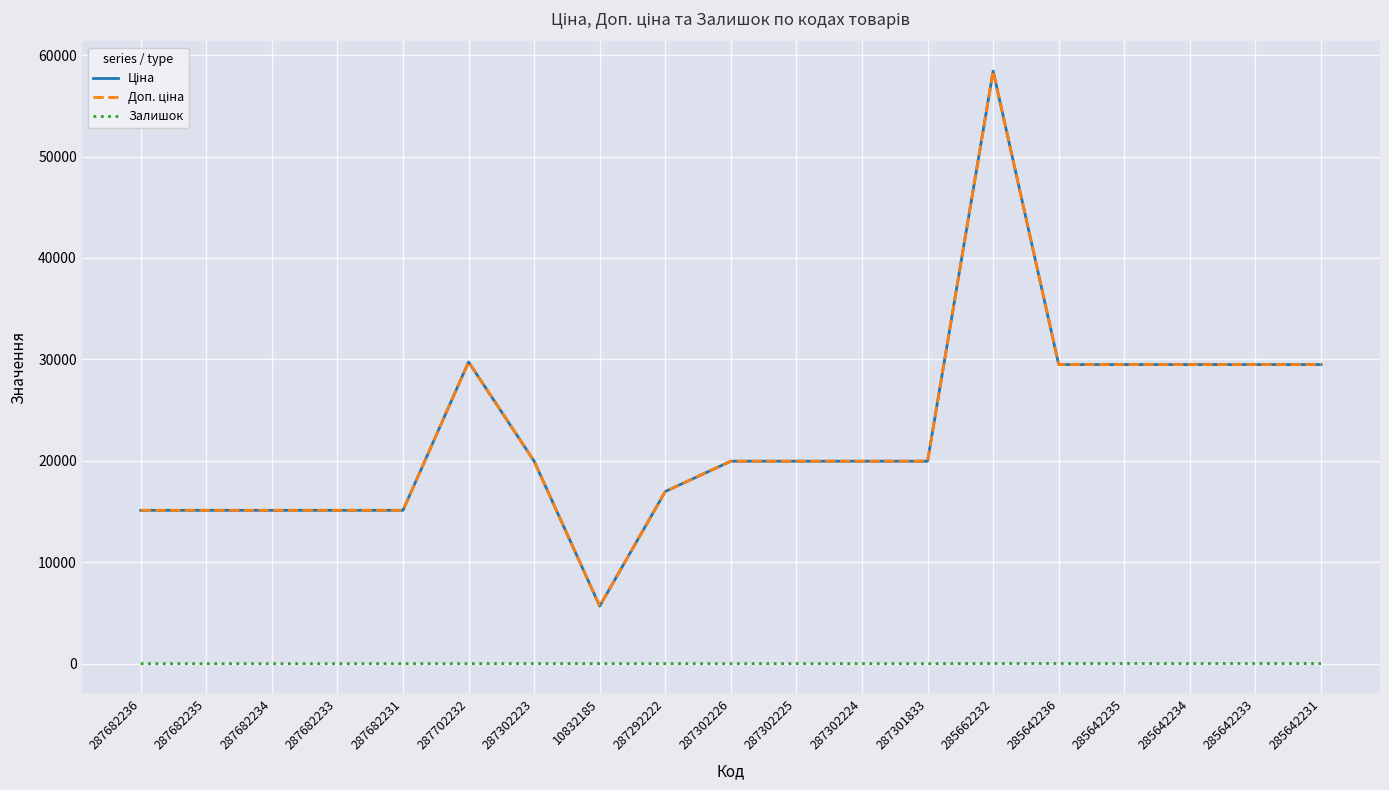

How many interior local valleys does the Доп. ціна series have?

1